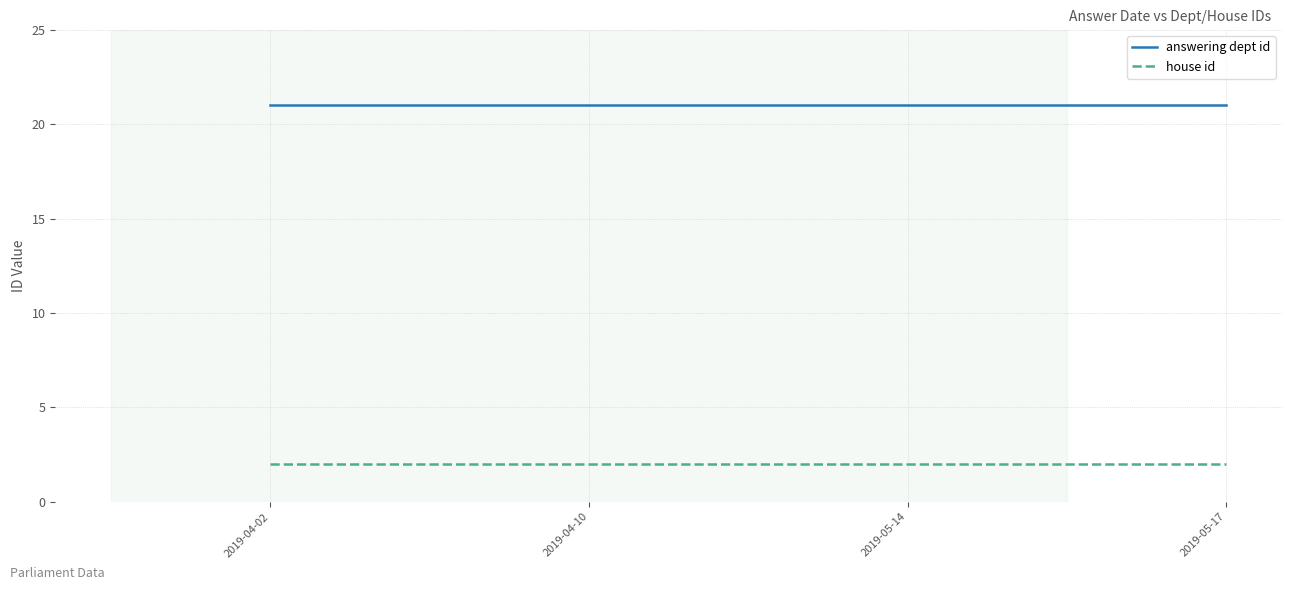

True or false: answering dept id and house id cross at least once.

False